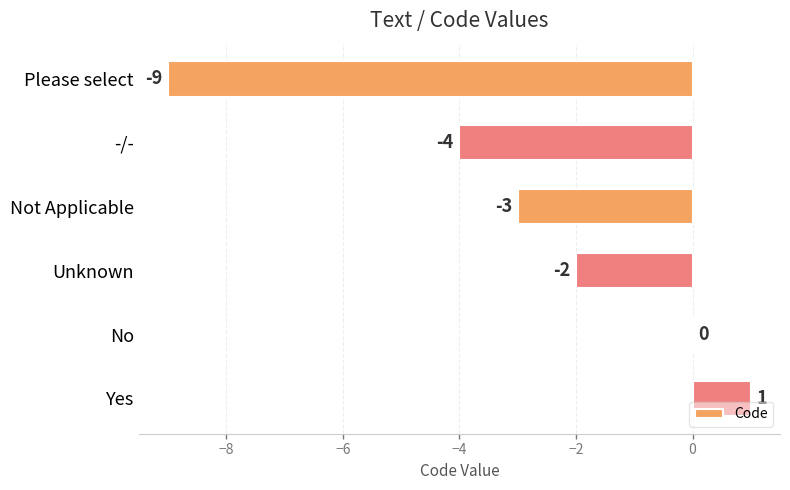

How many data points are above -2?

2